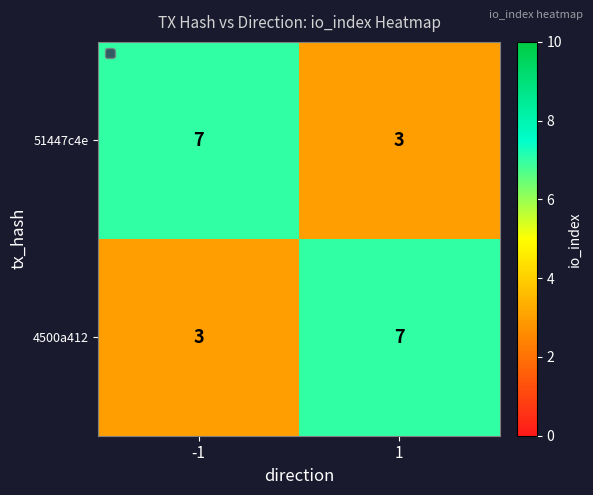

What is the smallest value displayed?

3